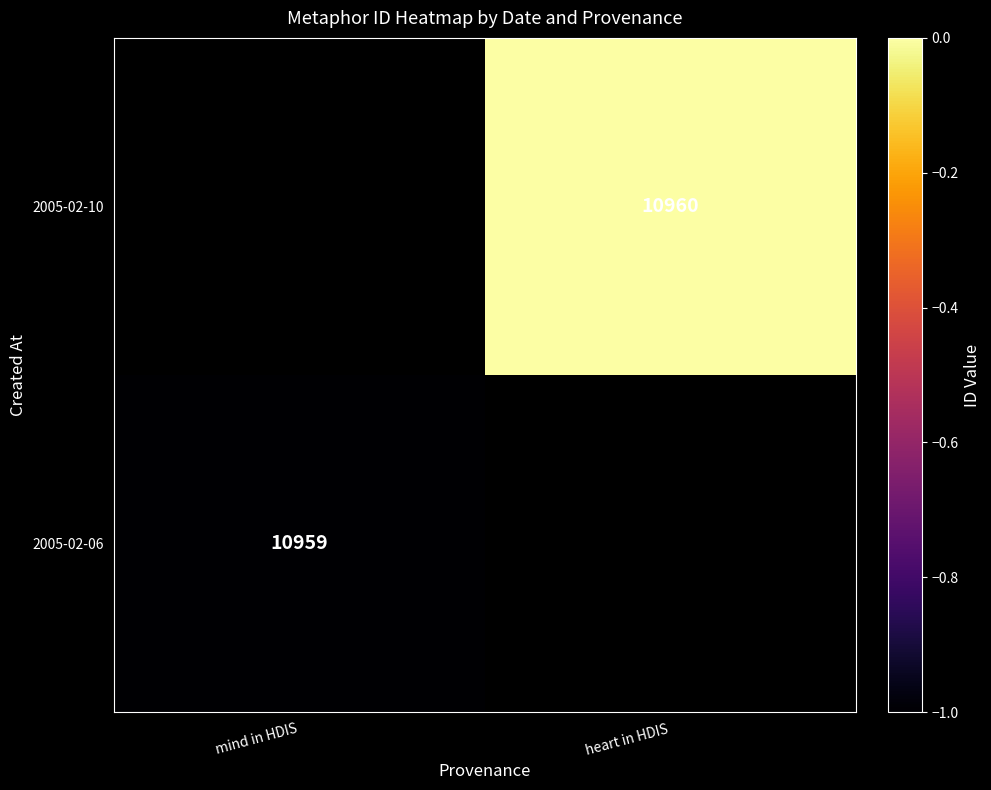

Count the number of data series in this chart.

2